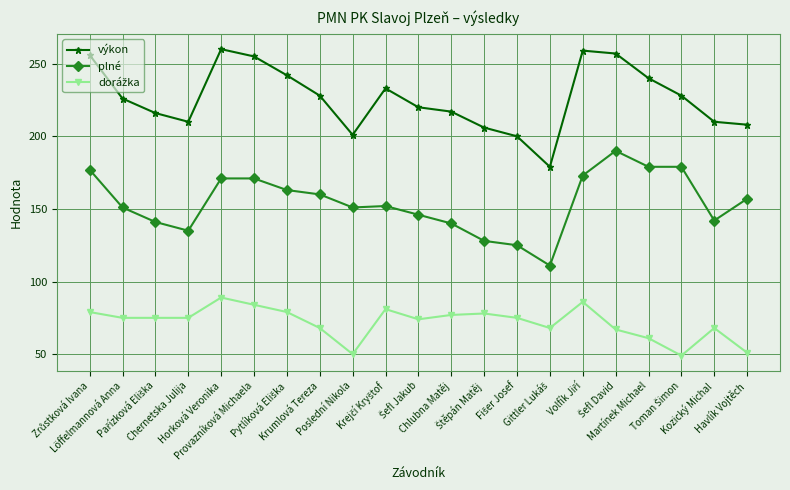

True or false: výkon and plné cross at least once.

False